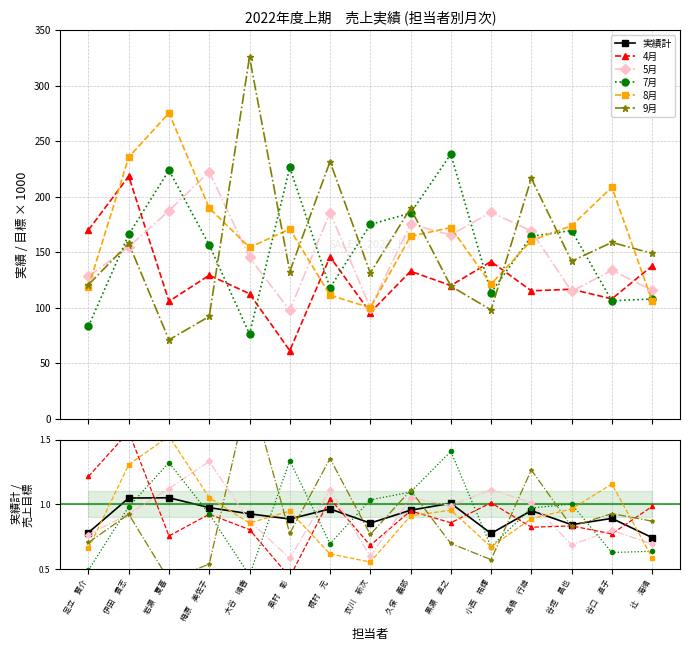

In 9月, how many points are higher than both neighbors (excluding endpoints)?

6